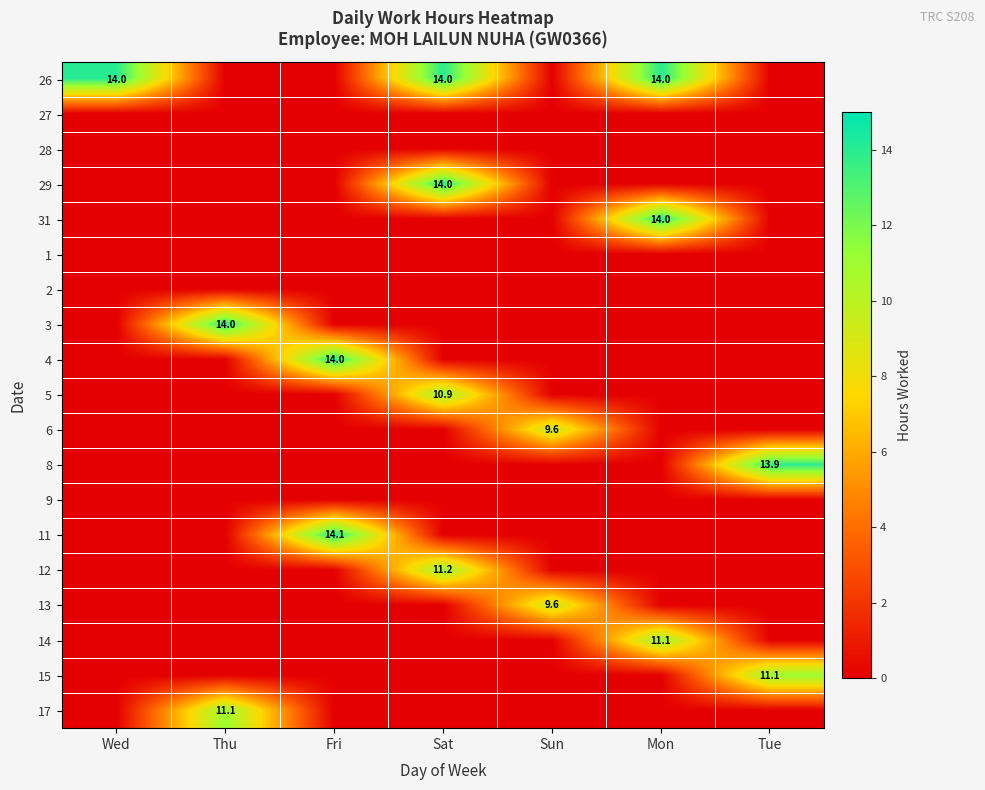

At which category is the sum across all series the highest?

Sat